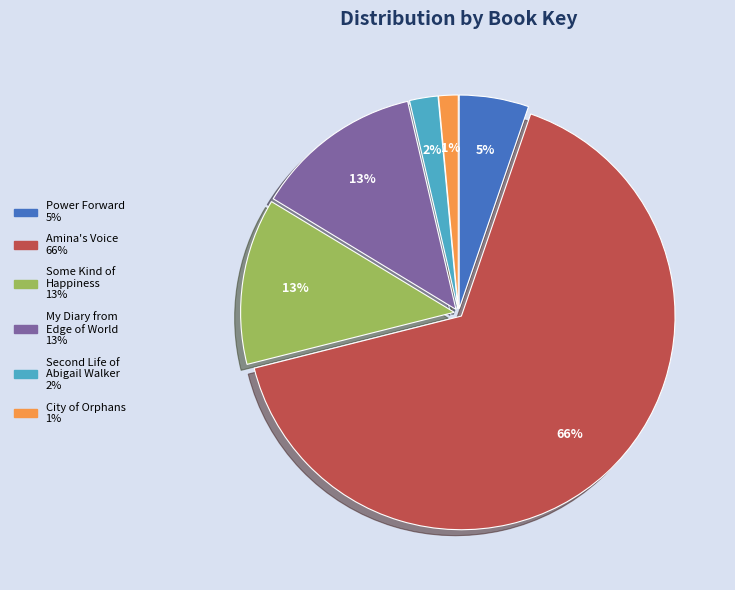

How many slices are in this pie chart?

6